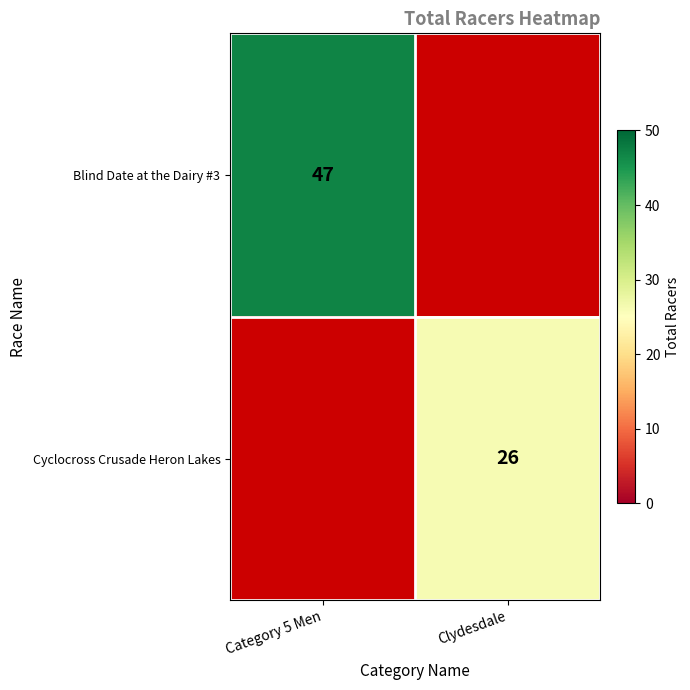

The value of Blind Date at the Dairy #3 at Category 5 Men is 47. True or false?

True